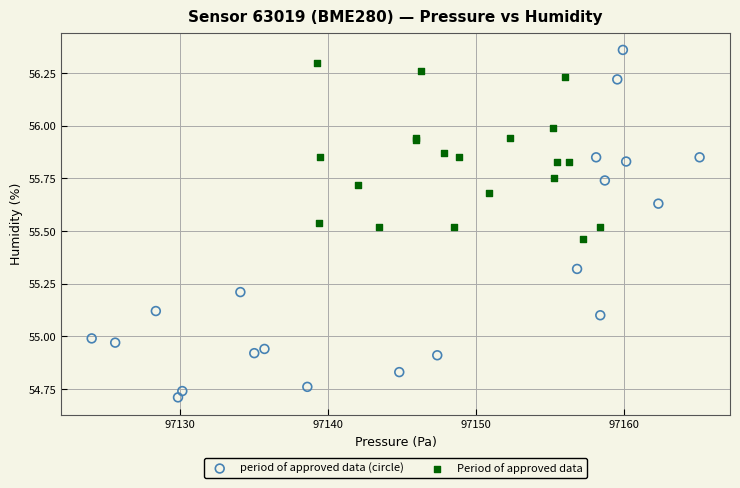

Which series reaches the minimum Y coordinate?

period of approved data (circle)